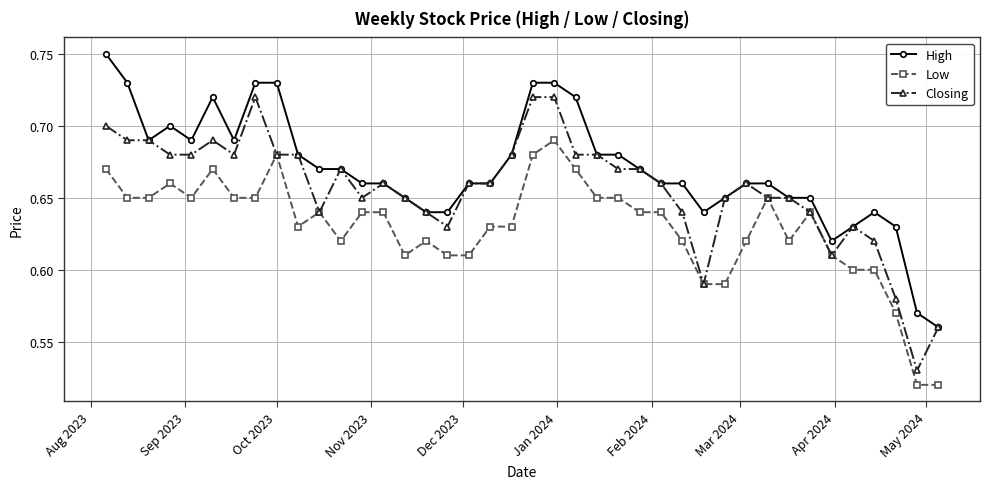

True or false: Low and High cross at least once.

False